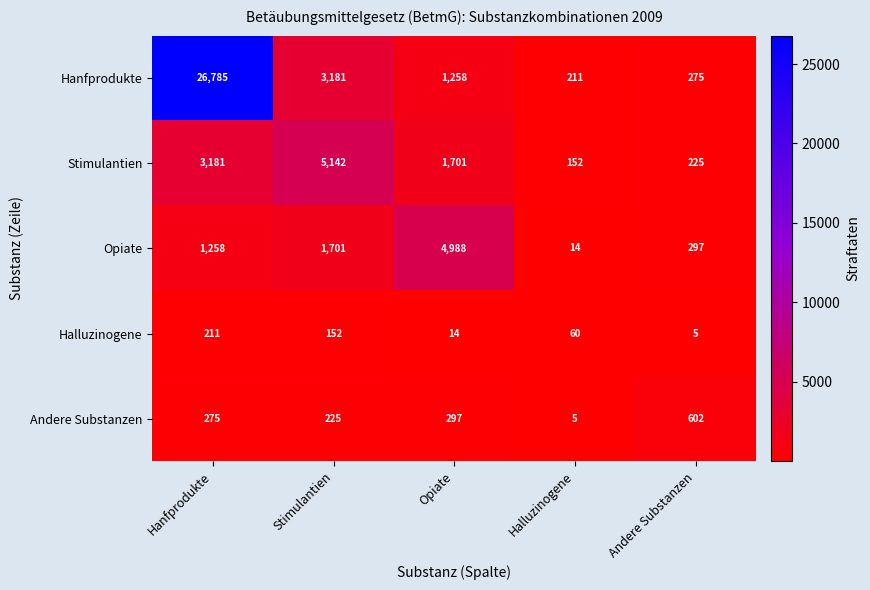

Which series has the largest range (max minus min)?

Hanfprodukte